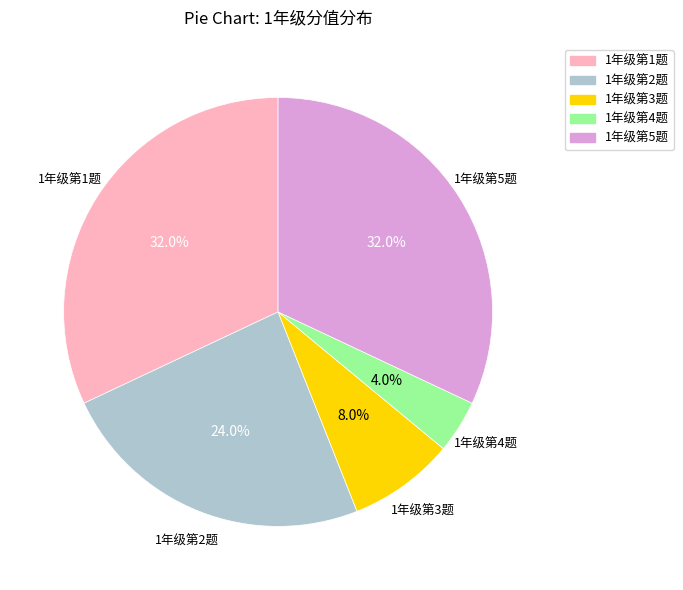

Does 1年级第5题 represent more than half of the total?

No